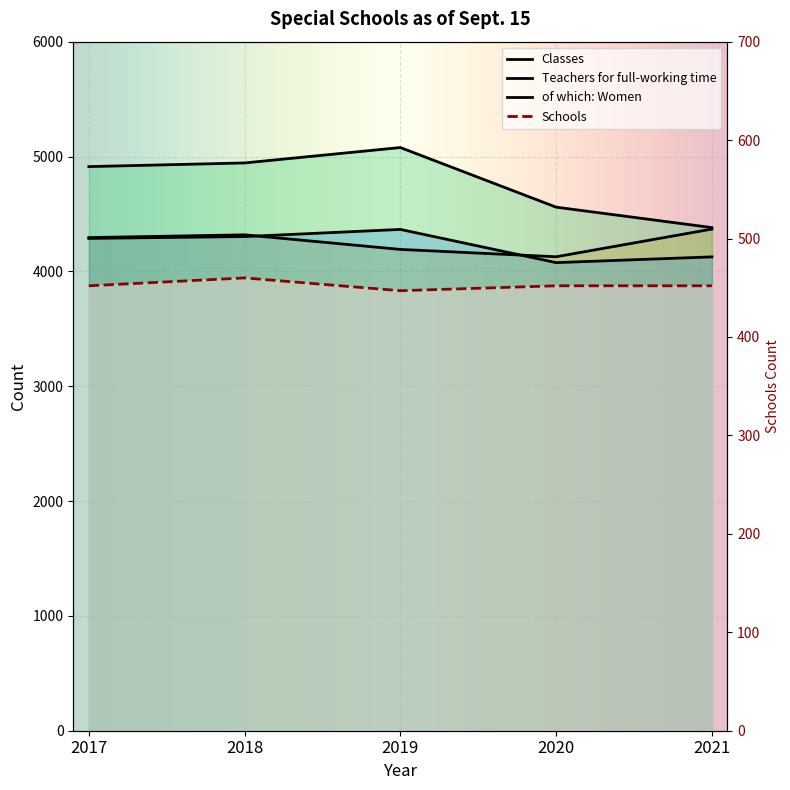

What is the maximum value for Classes?

4368